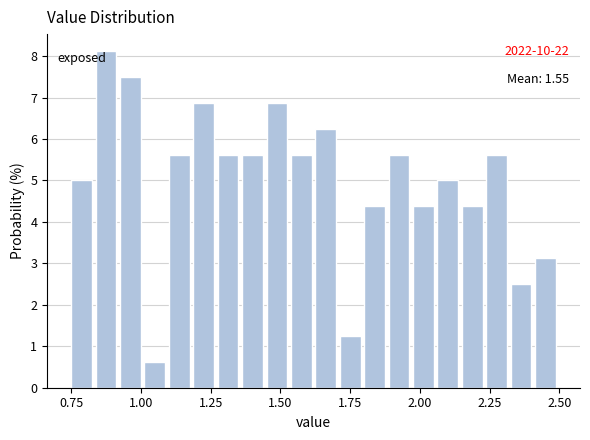

Around what value on the x-axis is the tallest bar? Give the approximate position of its centre, as read against the axis.

0.85